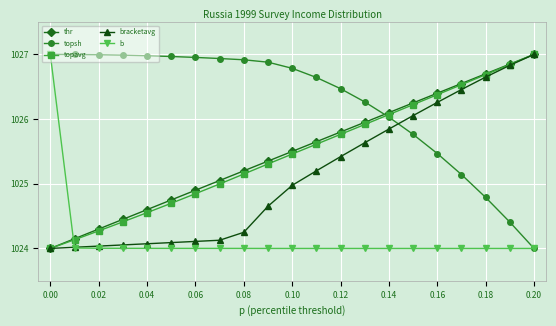

Which series ends up on top after the final intersection of topsh and thr?

thr